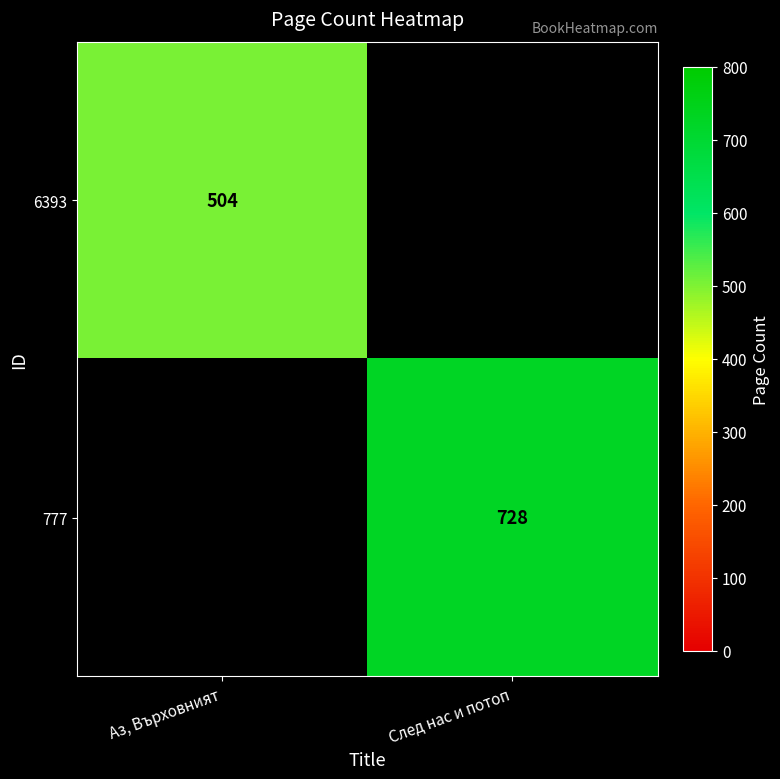

Is it true that 777 equals 1079 at След нас и потоп?

False